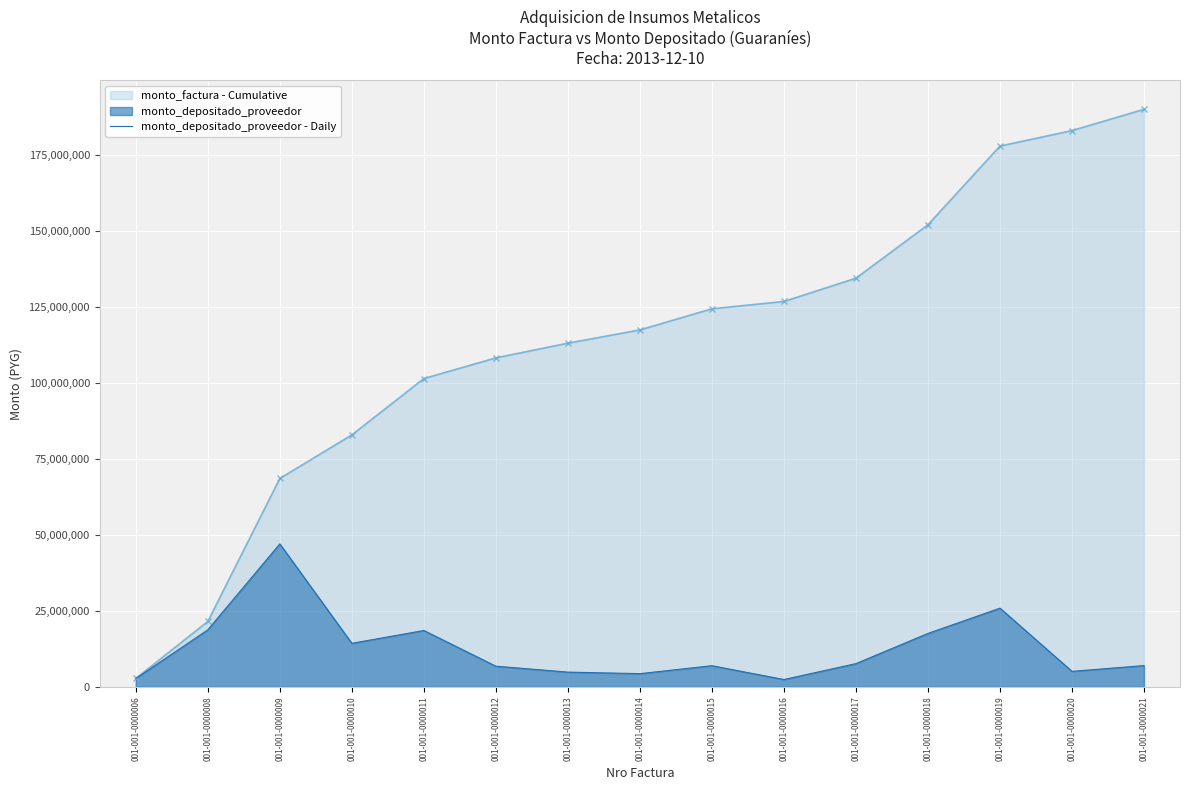

Count the number of data series in this chart.

2